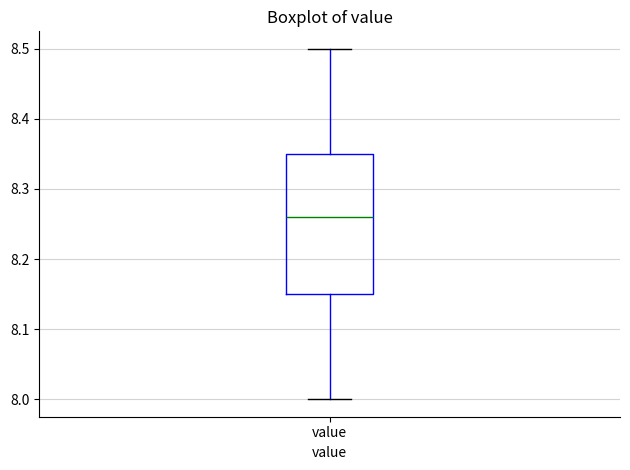

Transcribe this box plot: give where the median line is, the range the box spans, and where the two whiskers end, as read against the y-axis. The values are not printed on the chart, so give them approximately, as read against the axis.

median 8.26, box 8.15 to 8.35, whiskers 8.00 to 8.50